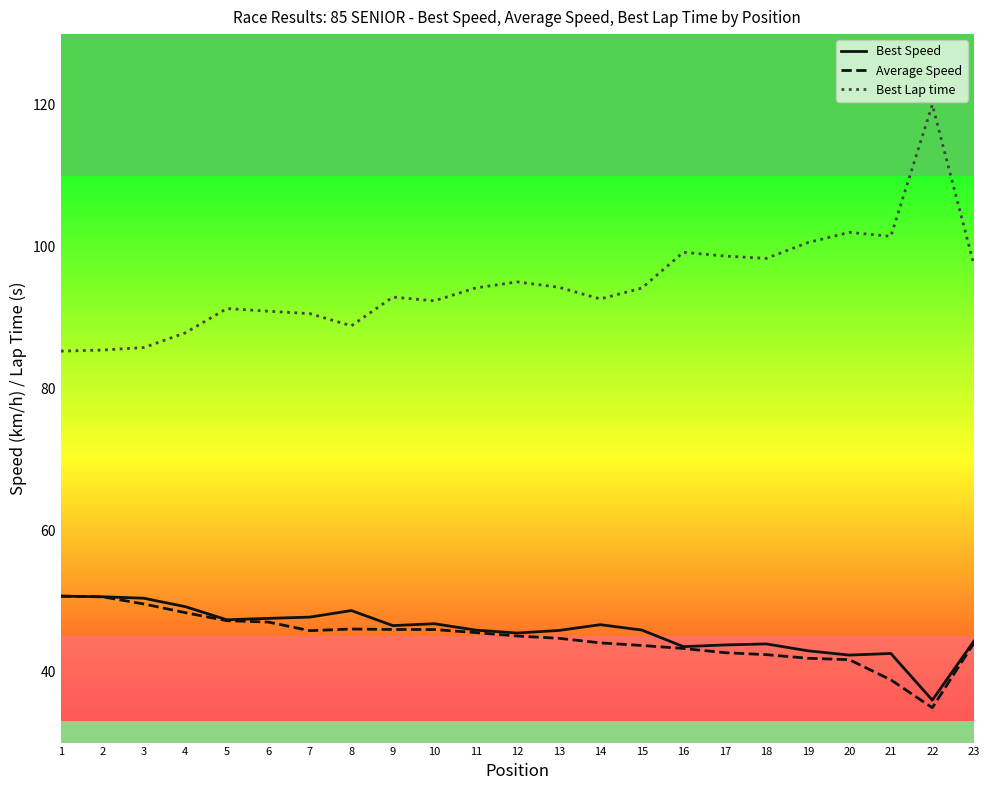

Is this an area chart (filled region under the line)?

No